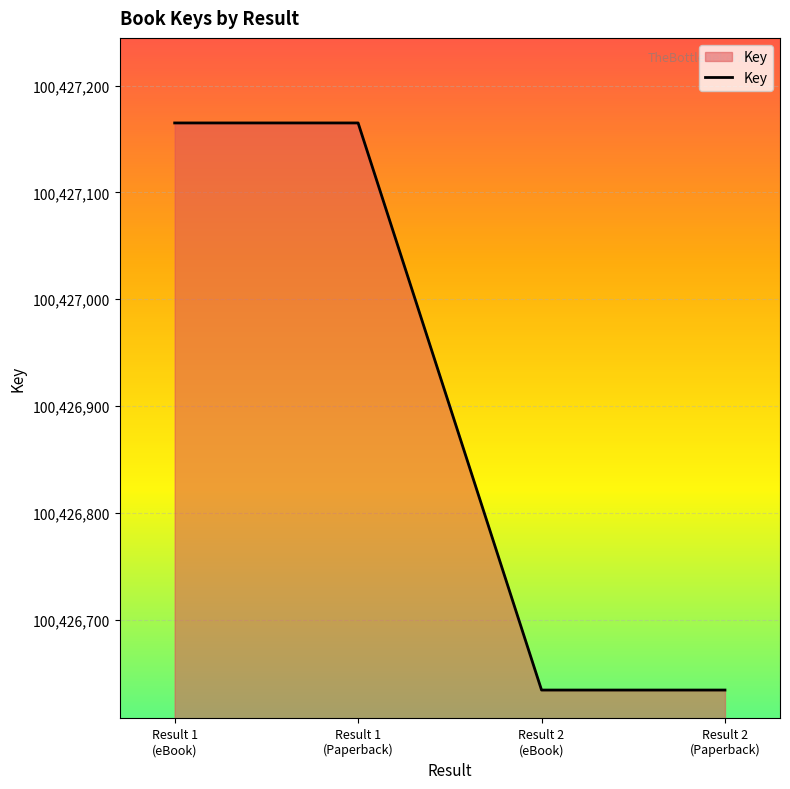

What is the greatest value displayed?

100427165